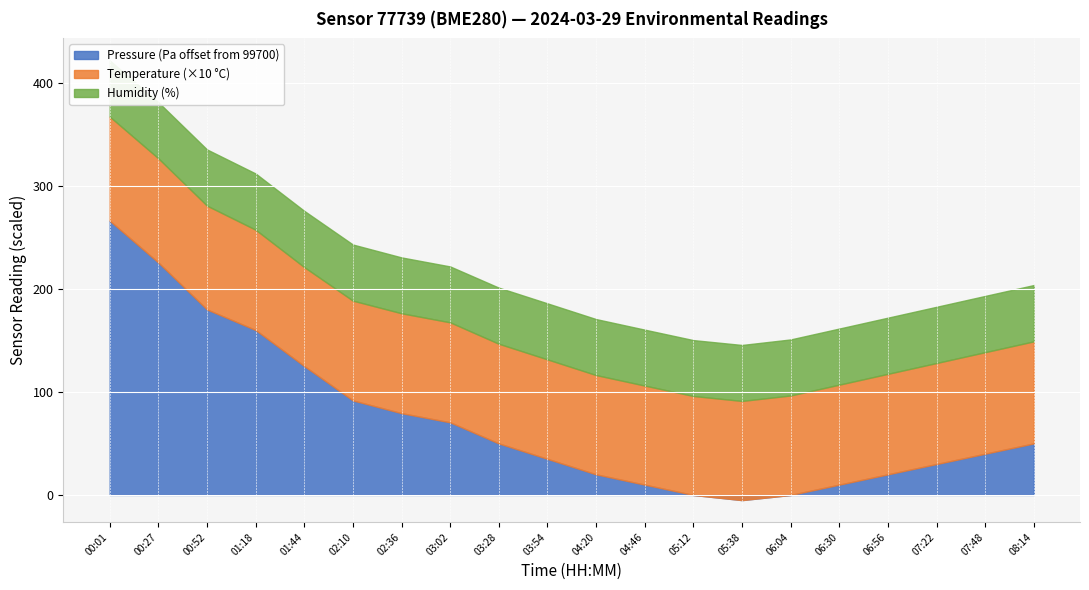

What is the value of the Pressure point at the 12th from the left?

99710.0